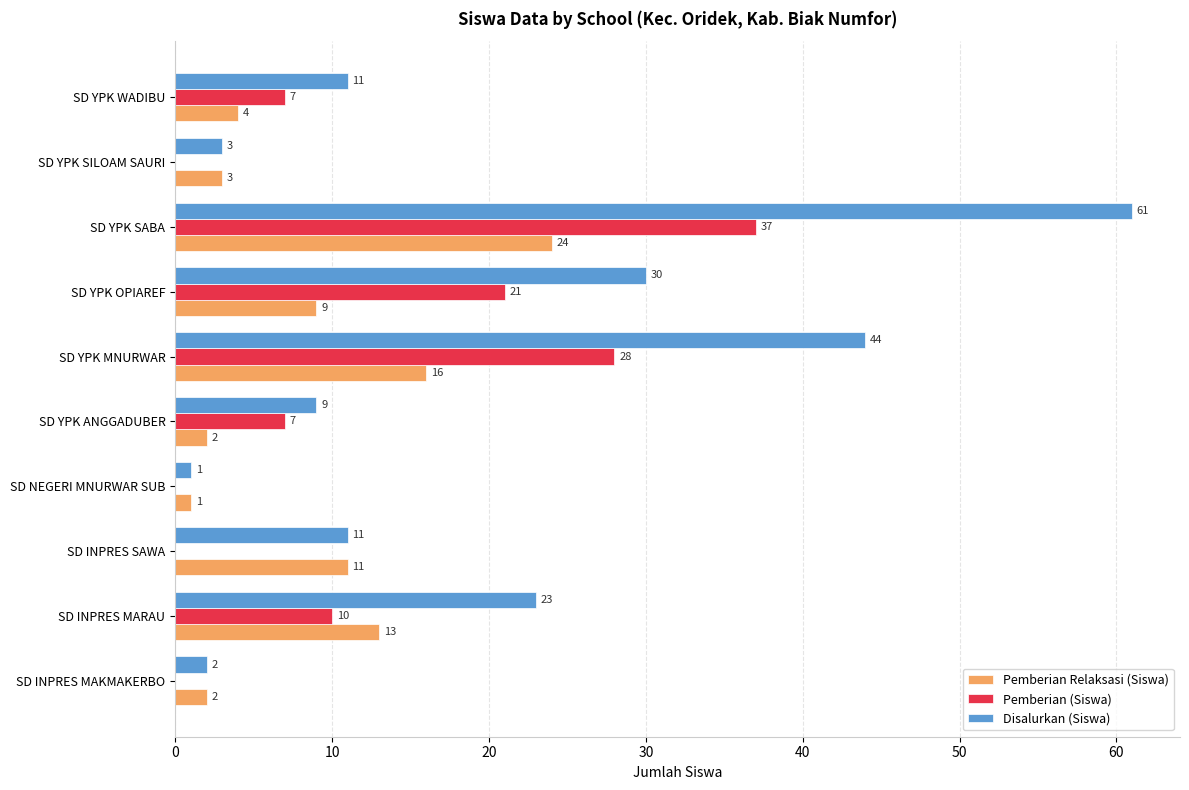

How many data points does each series have?

10